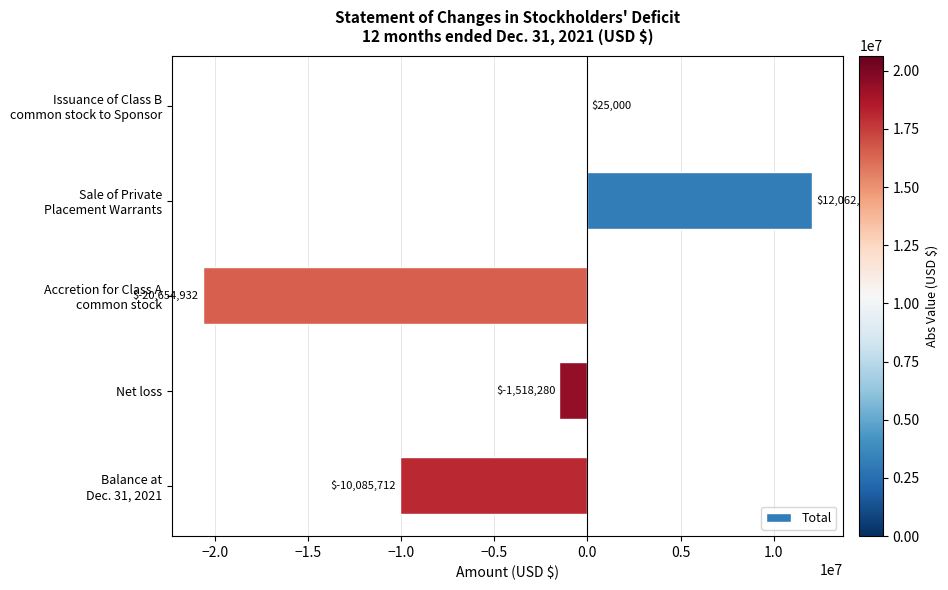

What is the greatest value displayed?

12062500